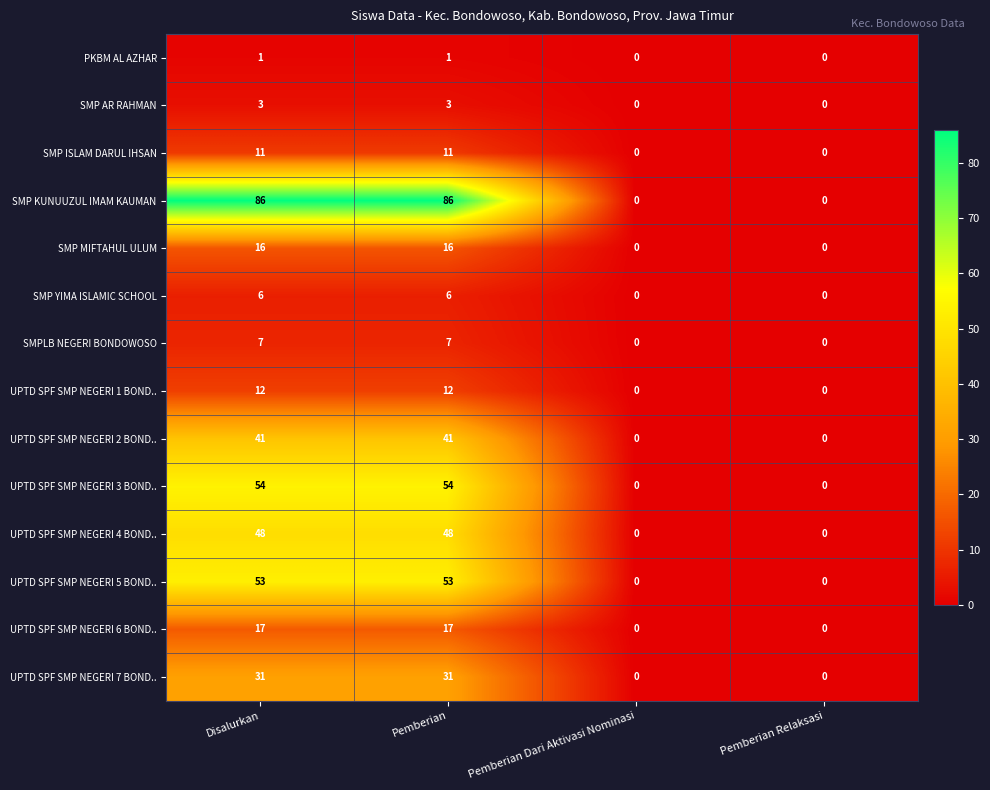

How many data points in SMP KUNUUZUL IMAM KAUMAN are less than 86?

2